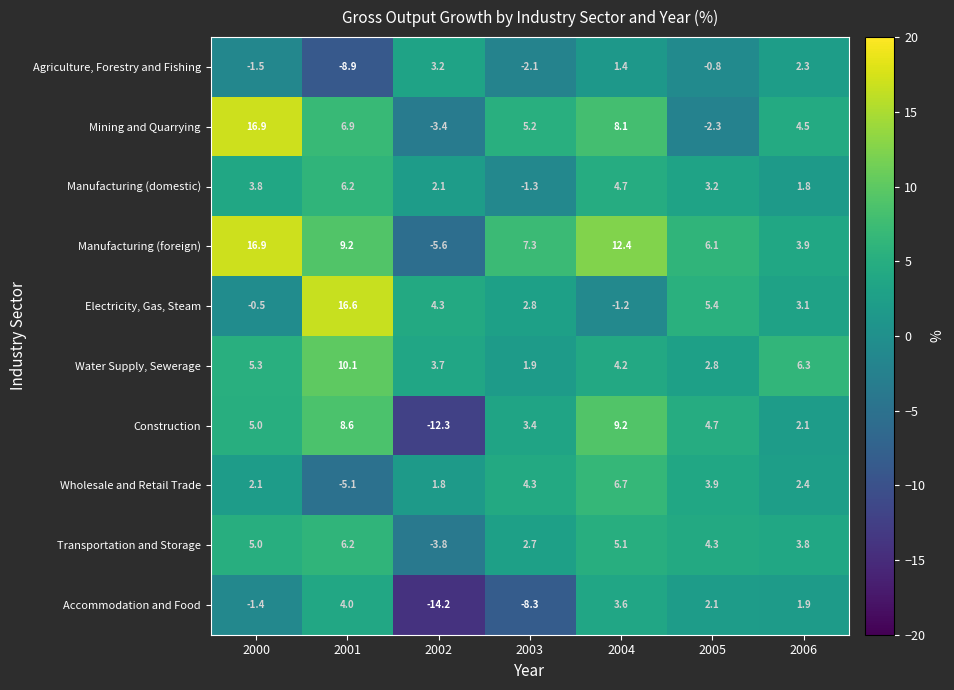

What is the total value across all series at 2006?

32.1